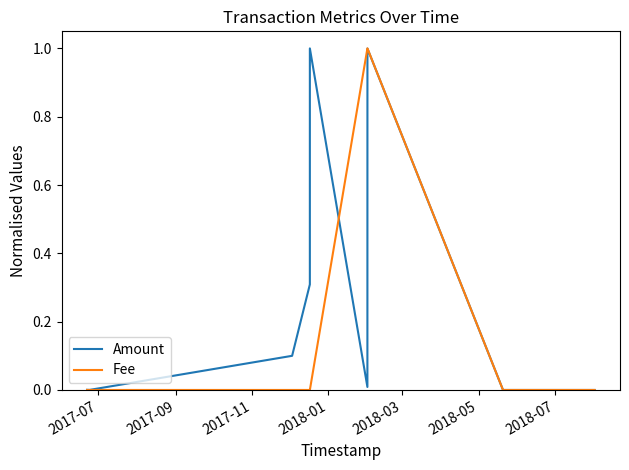

What is the greatest value displayed?

1.0